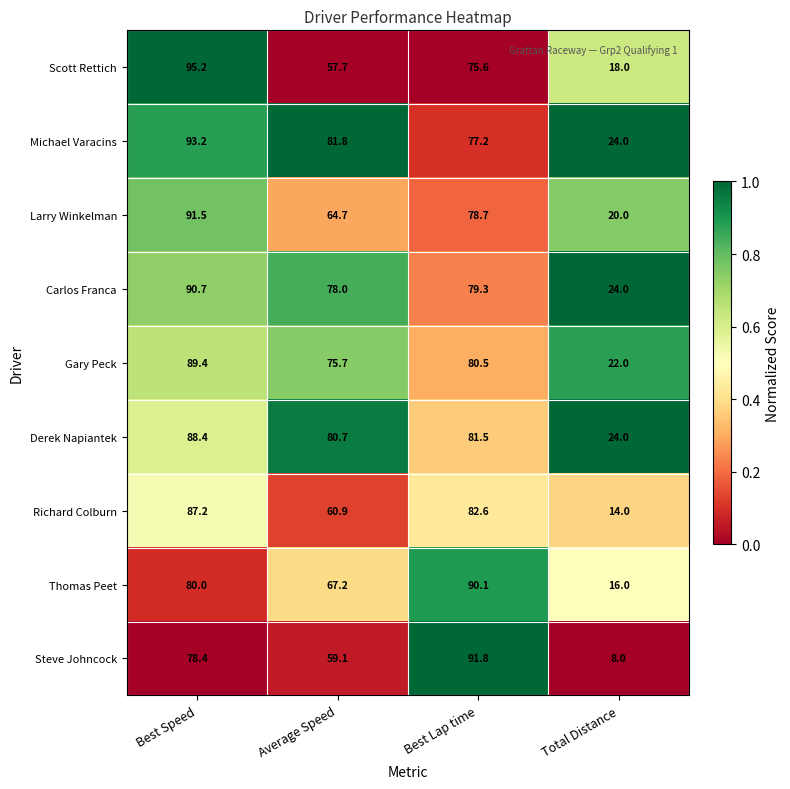

At which category is the sum across all series the highest?

Best Speed